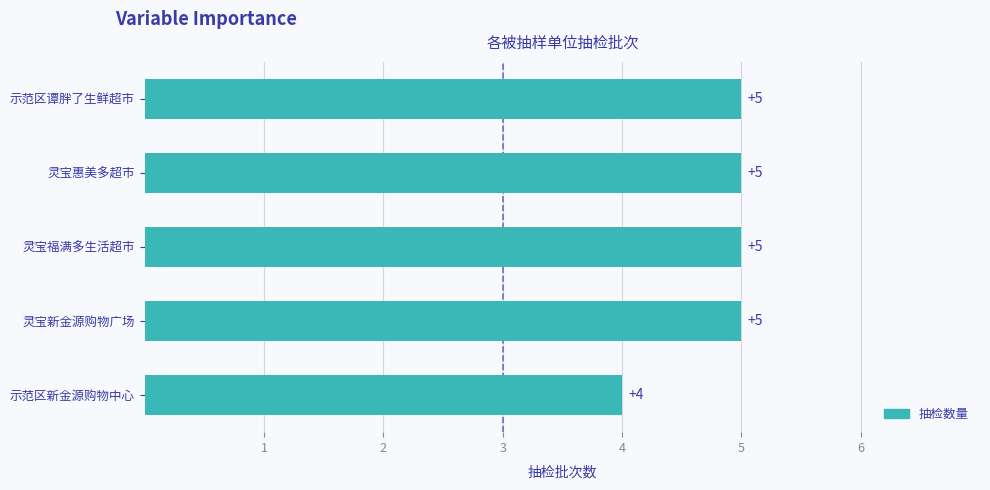

Count the values in the range 5 to 6.

4